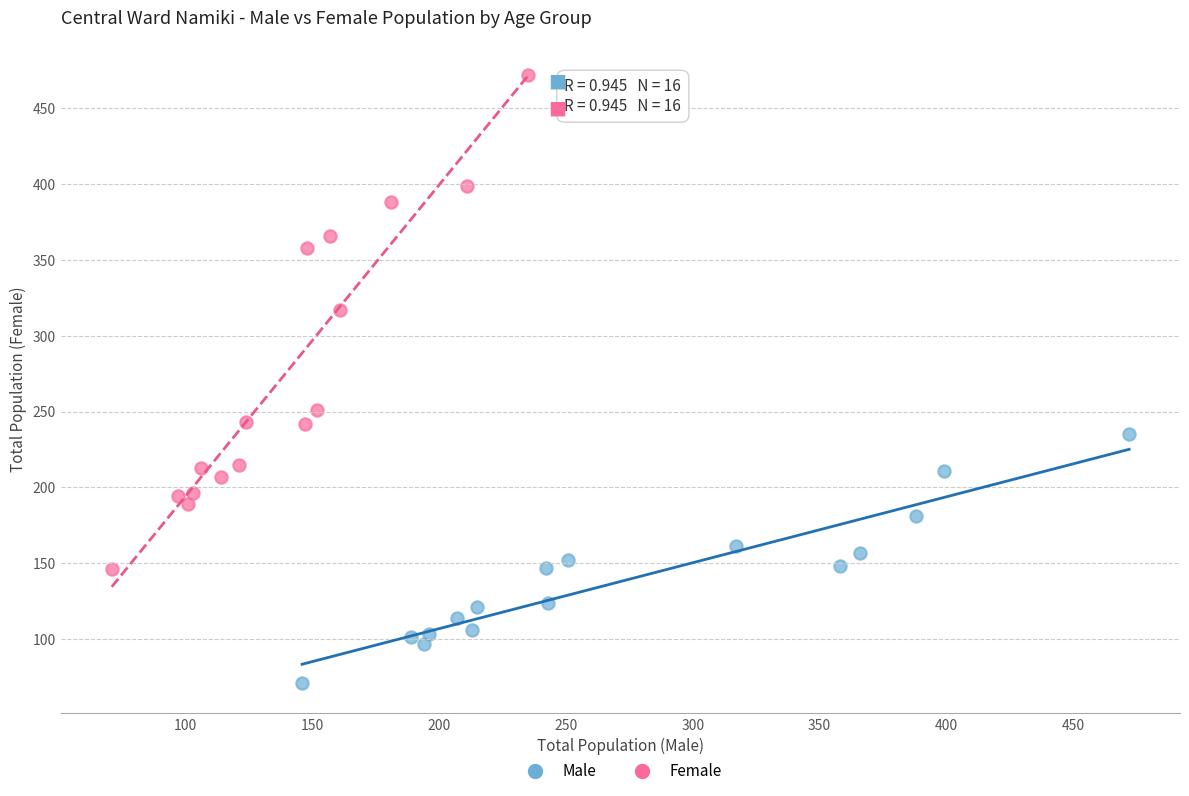

Which series reaches the minimum Y coordinate?

Male